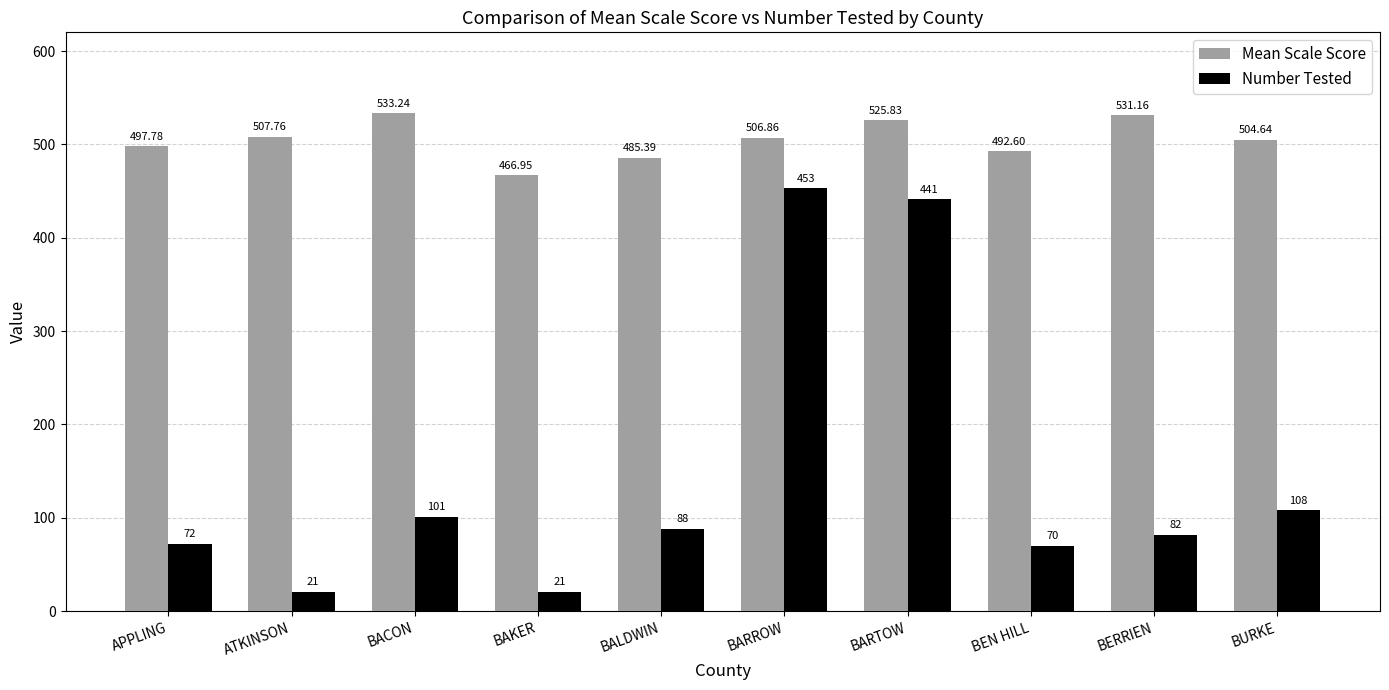

Is the value of Mean Scale Score at BARROW greater than the value of Number Tested at BURKE?

Yes